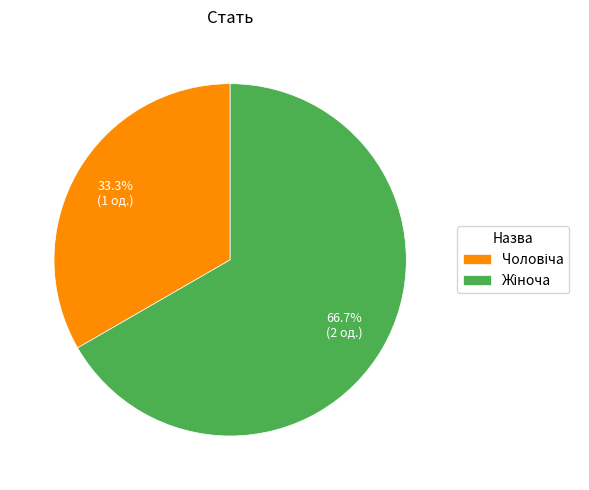

Is there any slice that represents more than half of the pie?

Yes